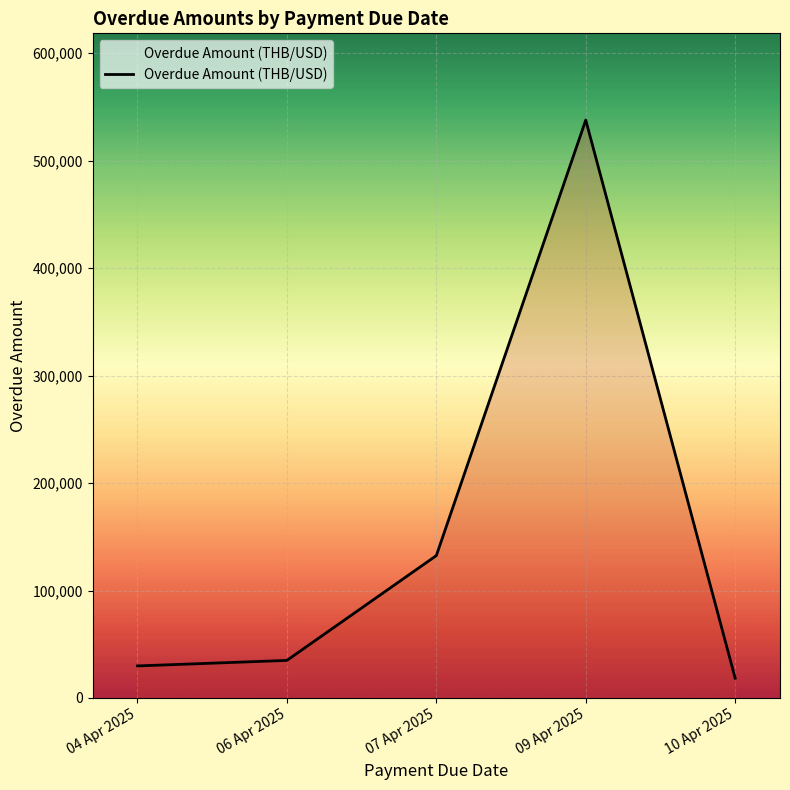

Rank the categories by value from highest to lowest.

09 Apr 2025, 07 Apr 2025, 06 Apr 2025, 04 Apr 2025, 10 Apr 2025